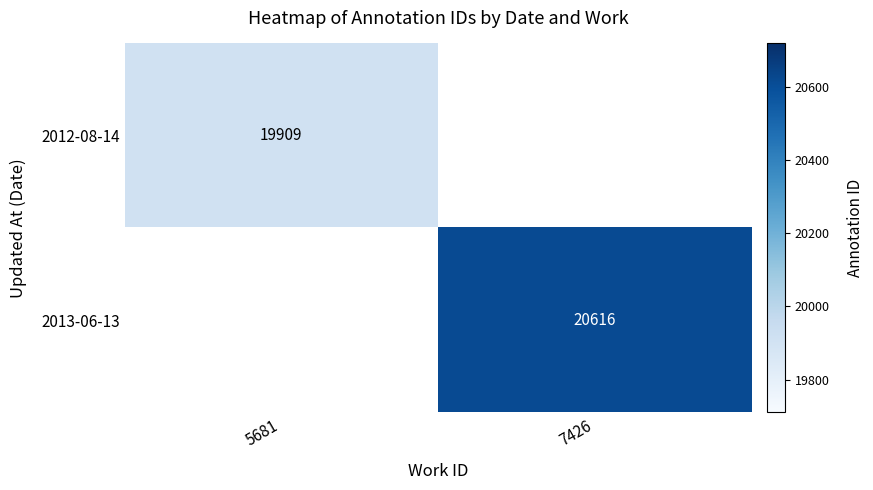

Is the value of 2013-06-13 at 7426 greater than the value of 2012-08-14 at 5681?

Yes